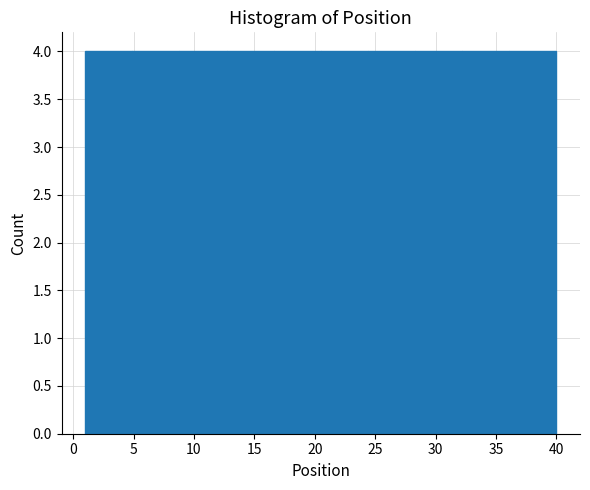

Reading left to right, list every bar in this chart as the range it spans on the x-axis followed by its height. Neither the bar edges nor the heights are printed on the chart, so give them approximately, as read against the axes.

1.0 to 4.9: 4
4.9 to 8.8: 4
8.8 to 12.7: 4
12.7 to 16.6: 4
16.6 to 20.5: 4
20.5 to 24.4: 4
24.4 to 28.3: 4
28.3 to 32.2: 4
32.2 to 36.1: 4
36.1 to 40.0: 4